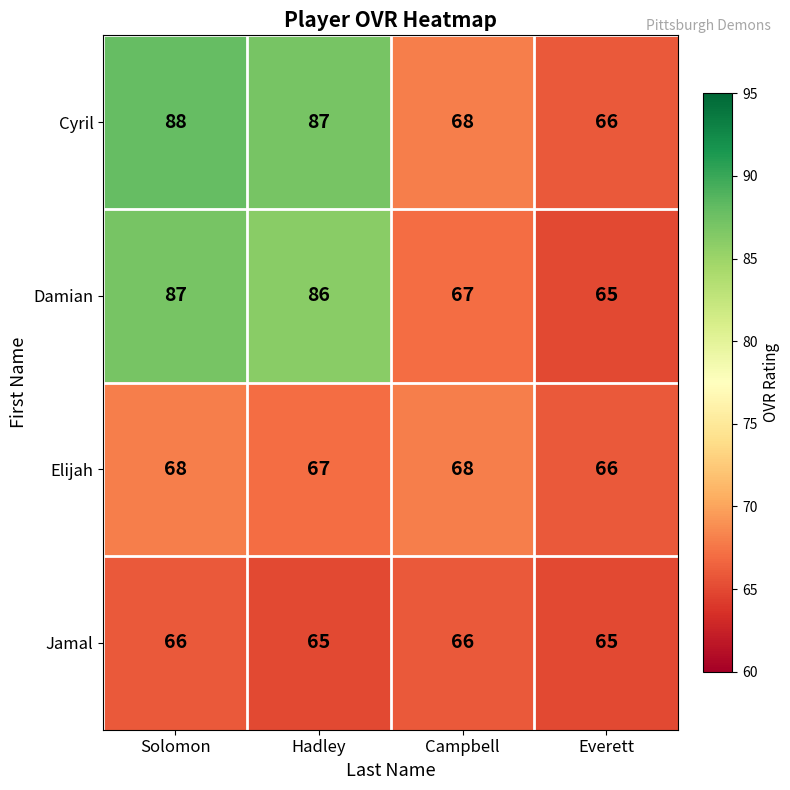

What is the approximate value of Jamal at Campbell?

66